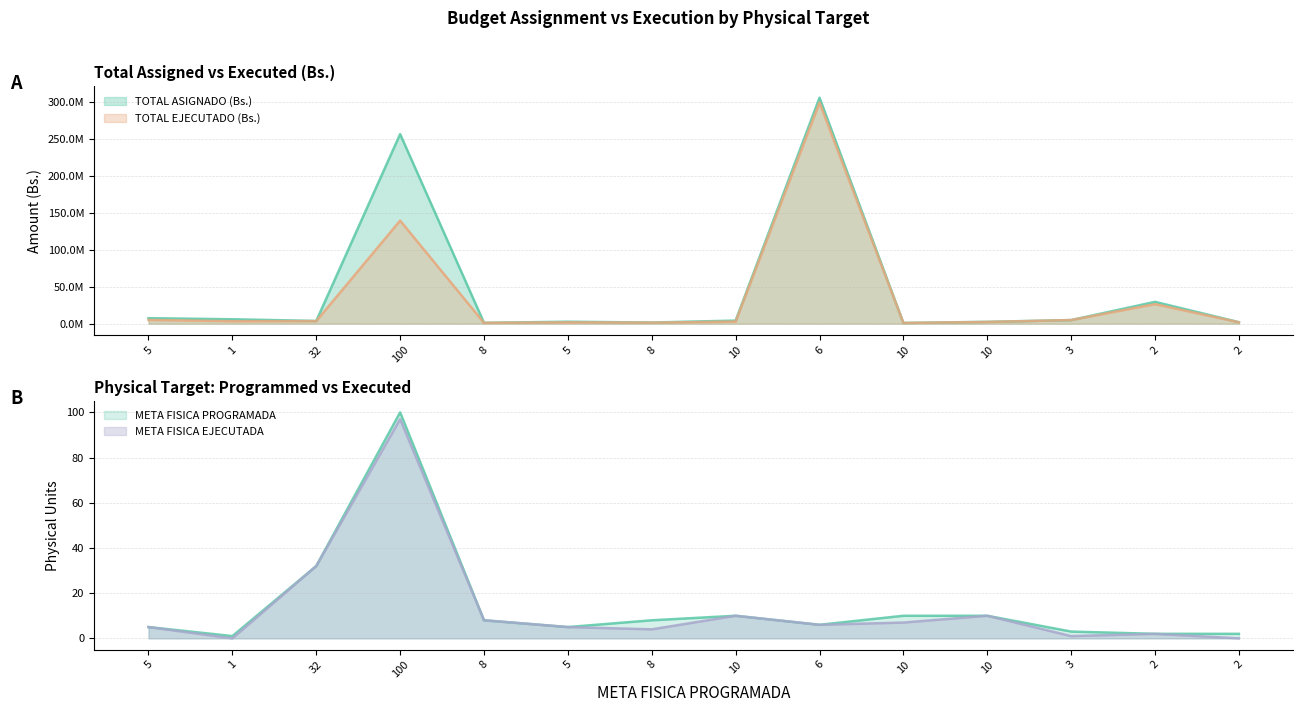

At how many categories does at least one series exceed 191031851?

2